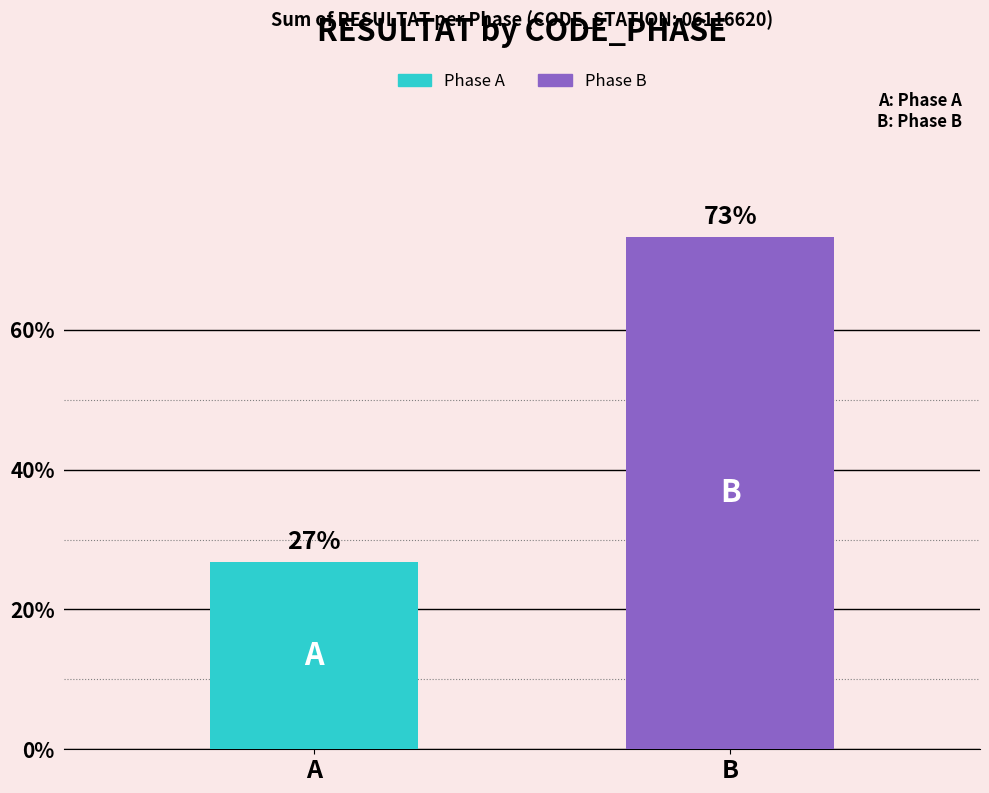

What are all the series names shown in the legend?

Phase A, Phase B